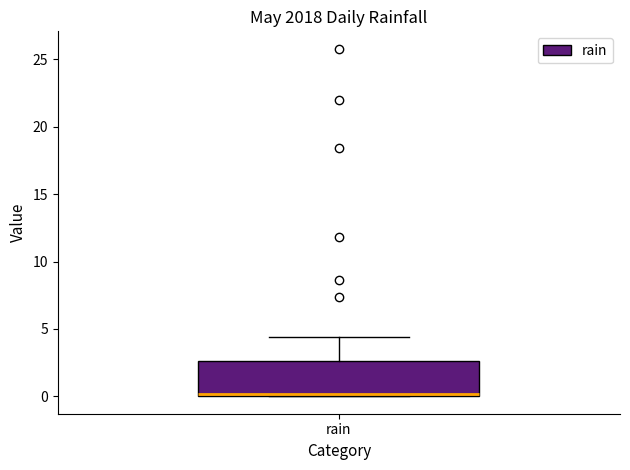

Read this box plot against the y-axis: the position of the median line, the range covered by the box, and the ends of both whiskers. The values are not printed on the chart, so give them approximately, as read against the axis.

median 0.0 (just above the box's lower edge), box 0.0 to 2.5, whiskers 0.0 to 4.5